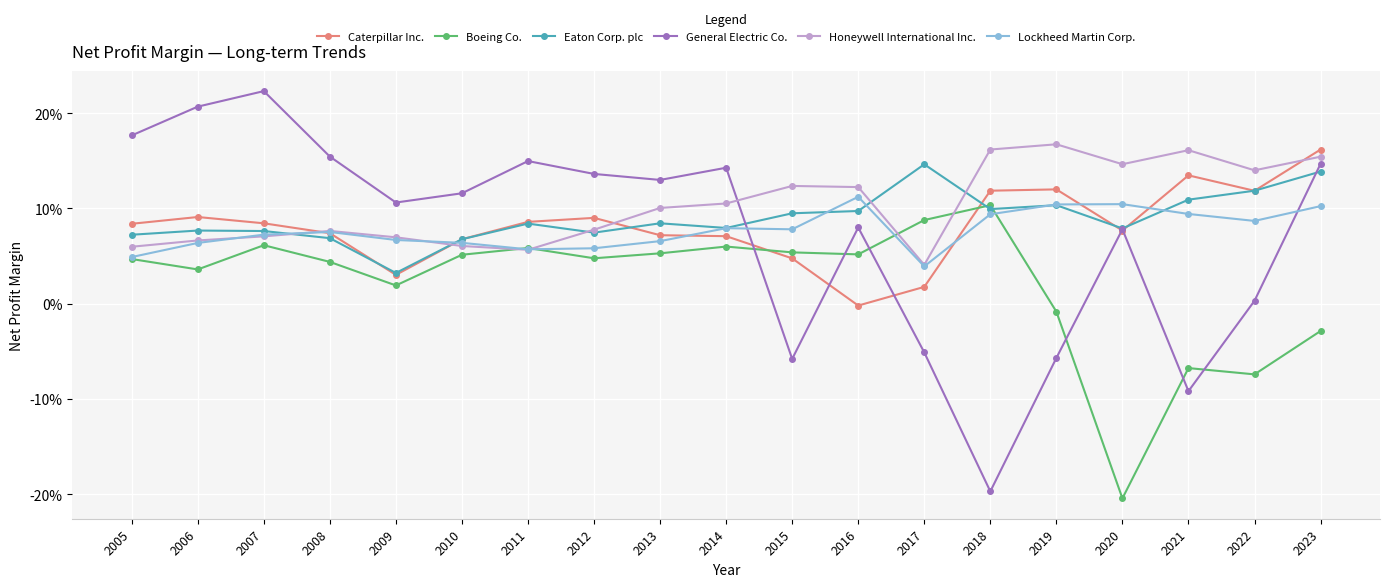

Is this an area chart (filled region under the line)?

No